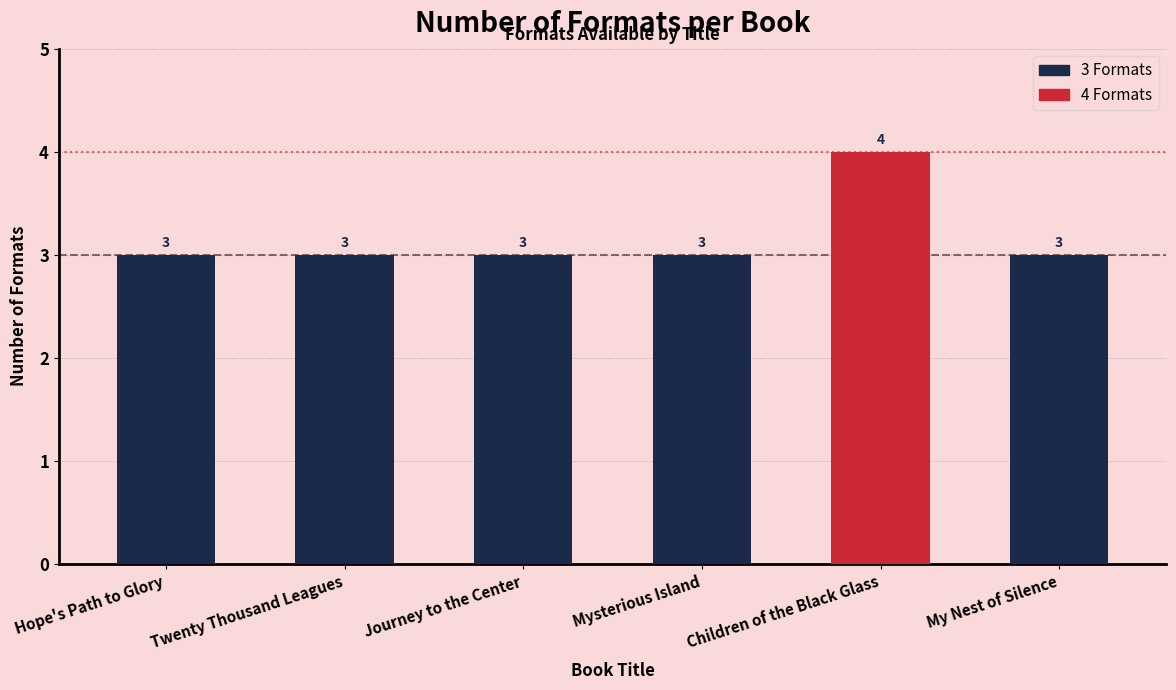

Reading left to right, what are all the values shown in this chart?

3	3	3	3	4	3